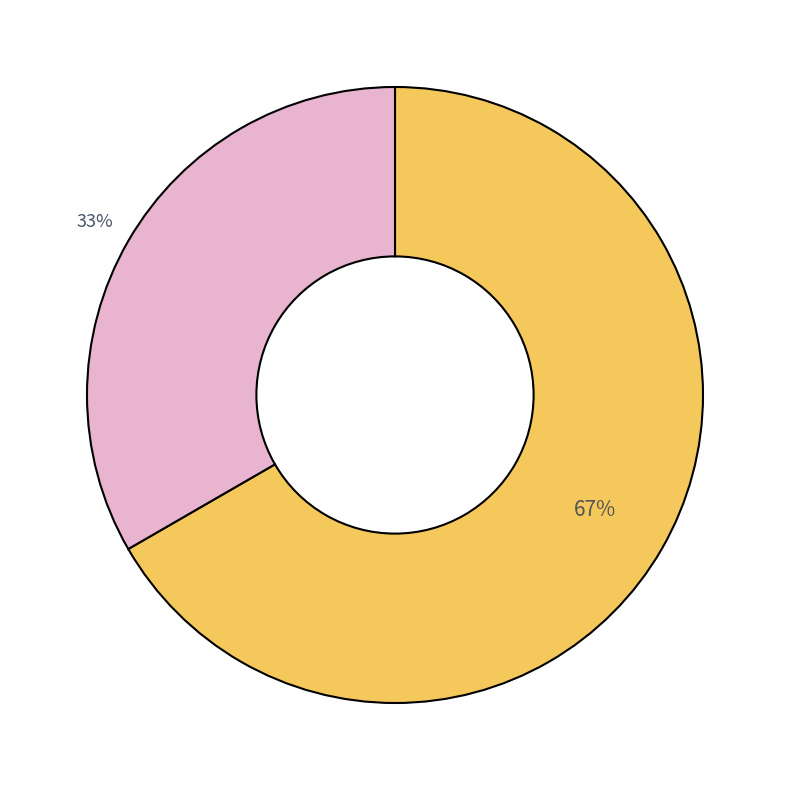

Count the number of slices in the pie.

2